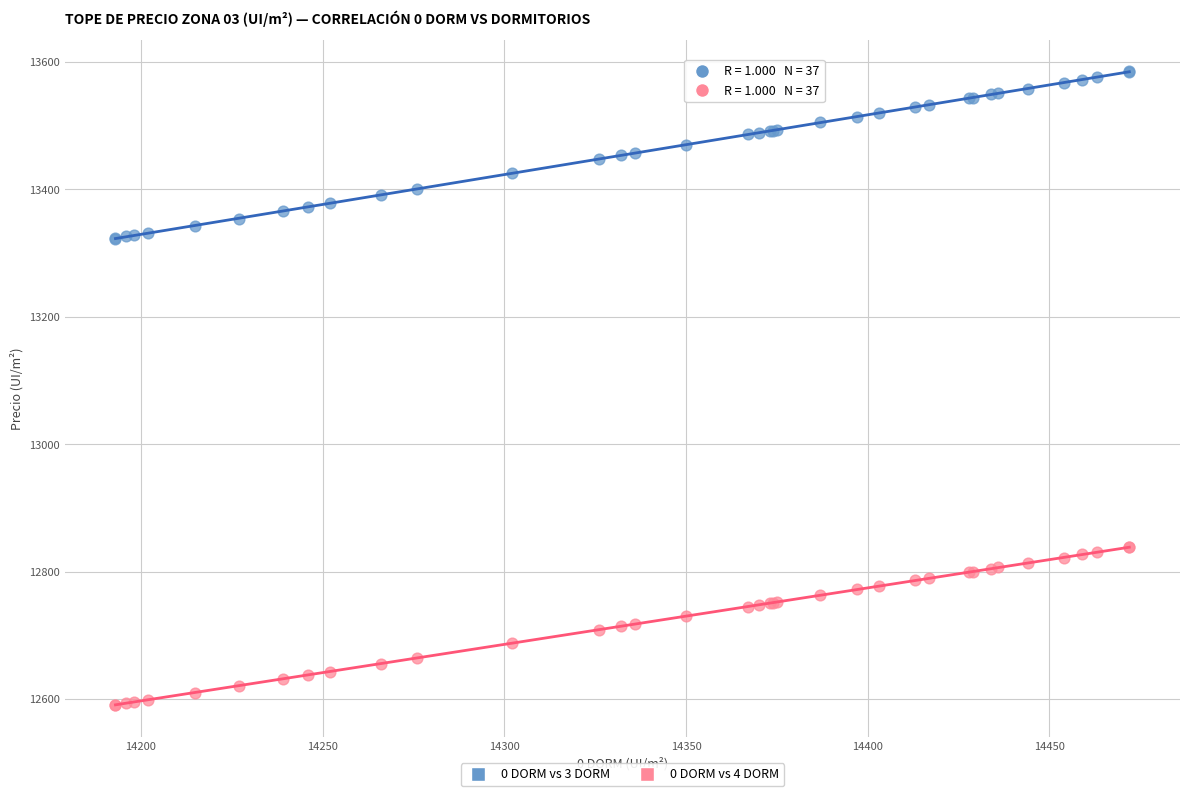

What are all the series names shown in the legend?

0 DORM vs 3 DORM, 0 DORM vs 4 DORM